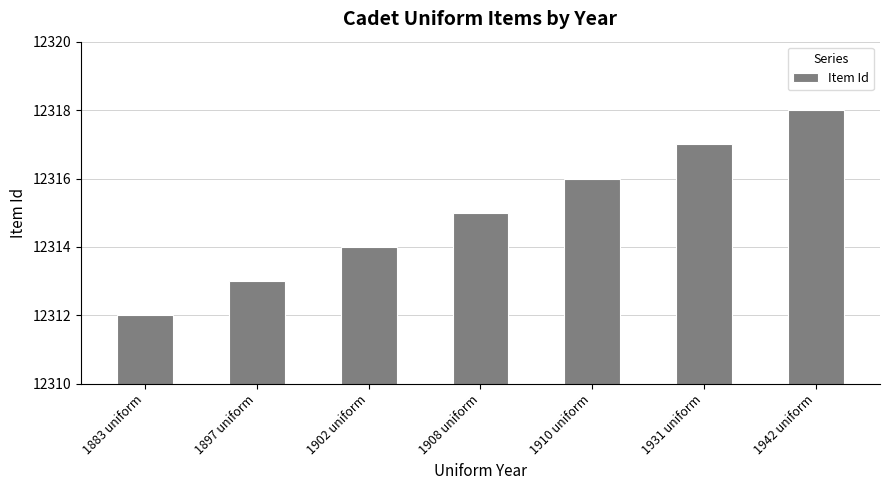

What is the difference between the maximum and minimum values?

6